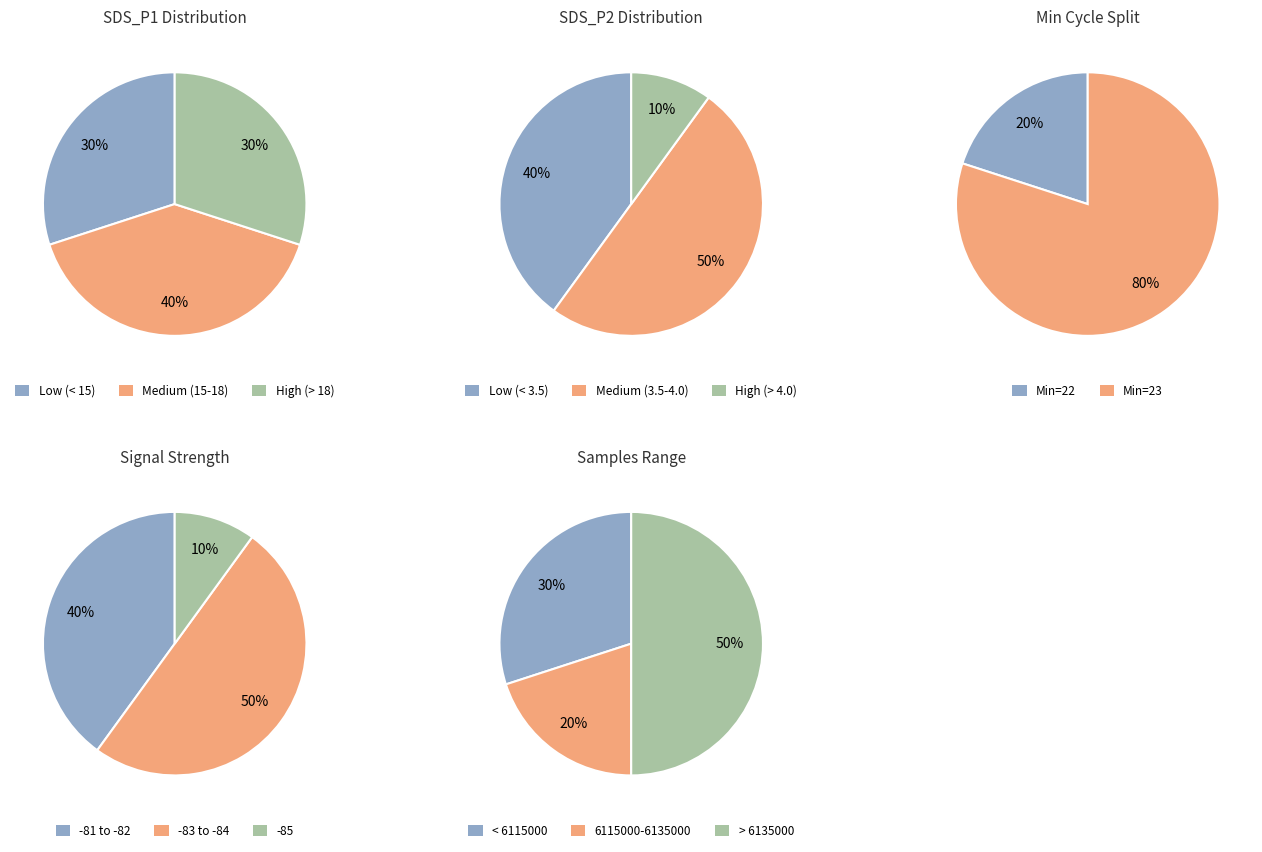

True or false: 00:03 accounts for 21% of the total.

False